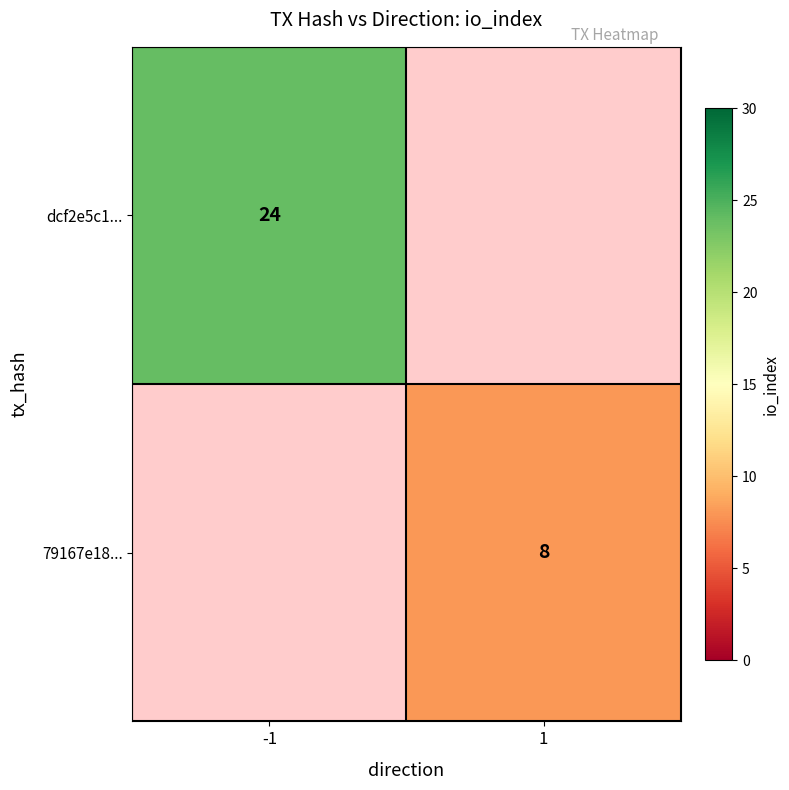

Is it true that dcf2e5c1... equals 24 at -1?

True